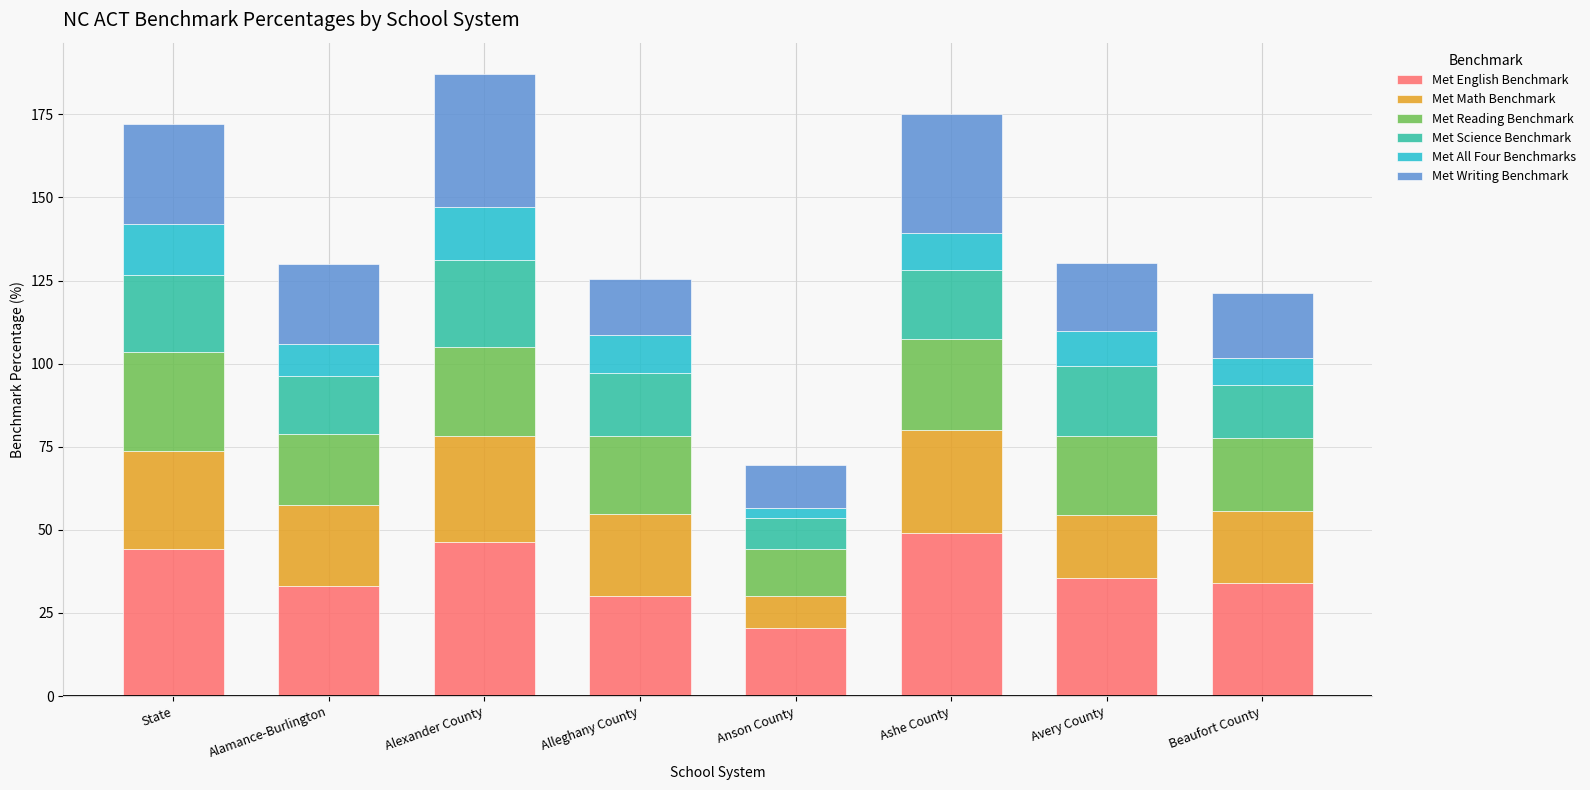

What are all the series names shown in the legend?

Met English Benchmark, Met Math Benchmark, Met Reading Benchmark, Met Science Benchmark, Met All Four Benchmarks, Met Writing Benchmark